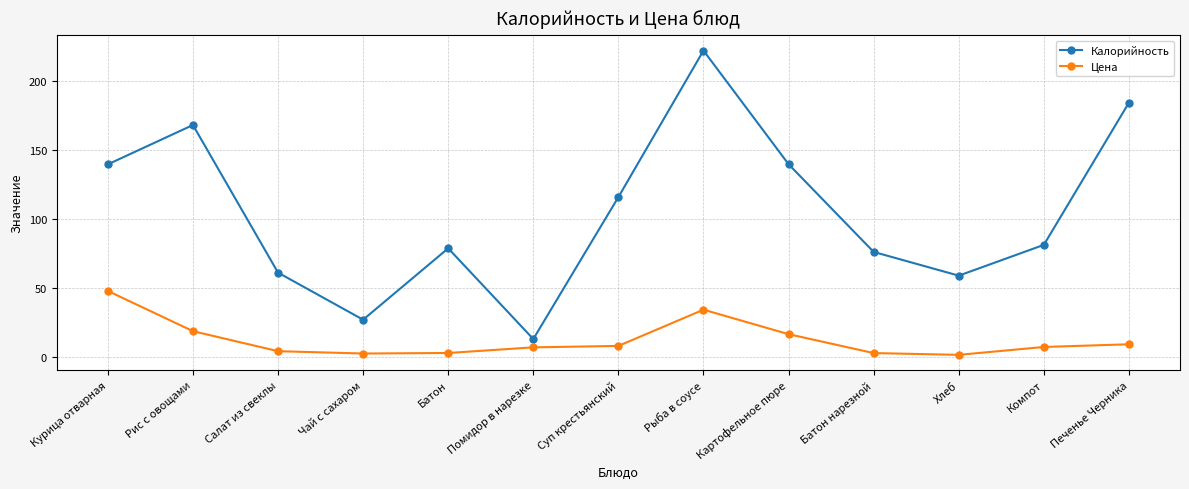

What is the lowest value of the Цена series?

1.4